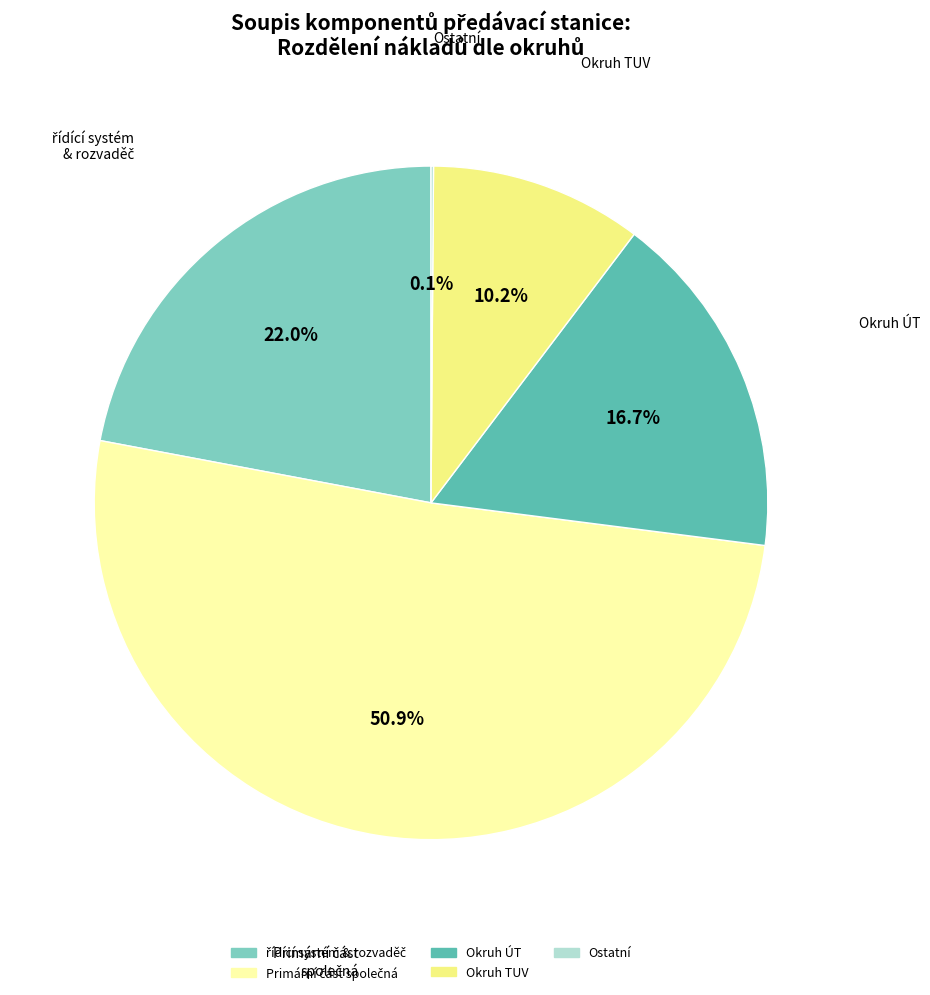

To the nearest percent, what is the average slice percentage?

20%